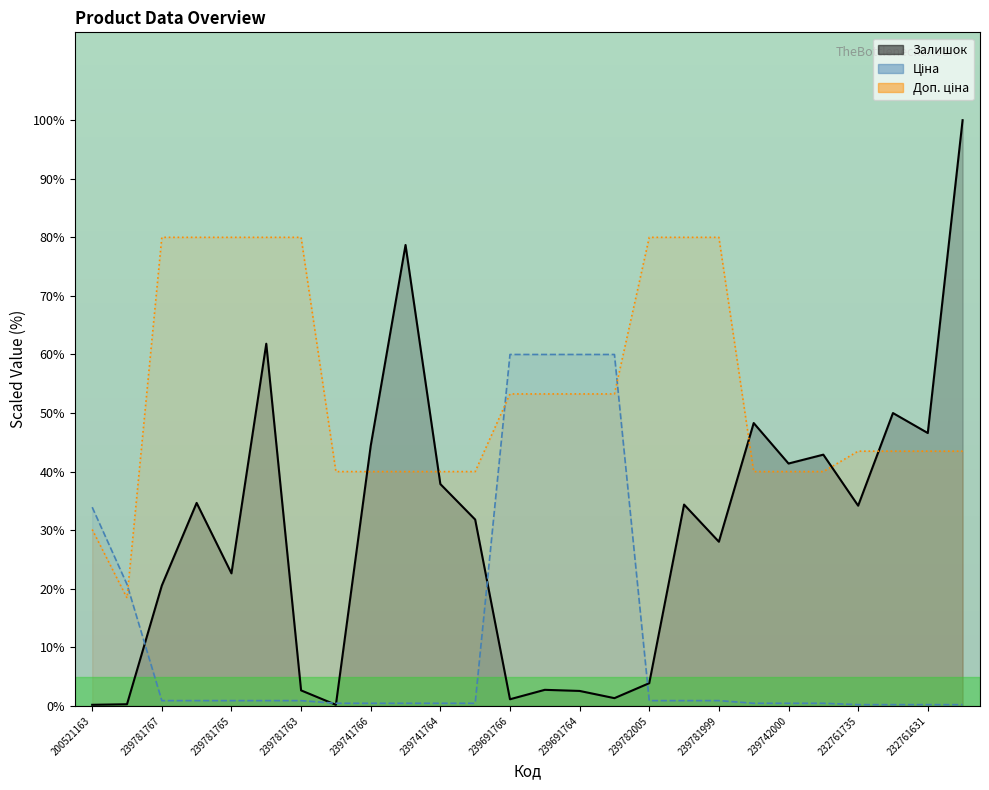

Reading left to right, what are all the values shown in this chart?

Залишок: 0.2	0.3	20.5	34.7	22.6	61.8	2.7	0.2	44.4	78.7	37.9	31.8	1.1	2.7	2.6	1.3	3.9	34.4	28.0	48.3	41.4	42.9	34.2	50.0	46.6	100.0
Ціна: 33.9	20.8	0.9	0.9	0.9	0.9	0.9	0.5	0.5	0.5	0.5	0.5	60.0	60.0	60.0	60.0	0.9	0.9	0.9	0.5	0.5	0.5	0.2	0.2	0.2	0.2
Доп. ціна: 30.1	18.4	80.0	80.0	80.0	80.0	80.0	40.0	40.0	40.0	40.0	40.0	53.3	53.3	53.3	53.3	80.0	80.0	80.0	40.0	40.0	40.0	43.5	43.5	43.5	43.5